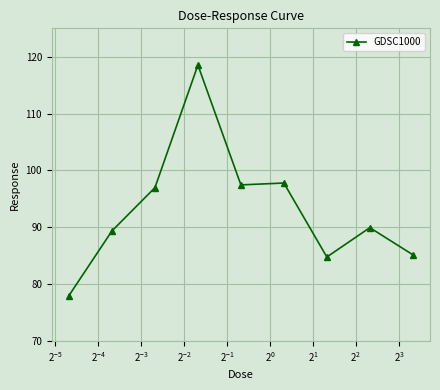

What is the difference between the maximum and minimum values?

40.6